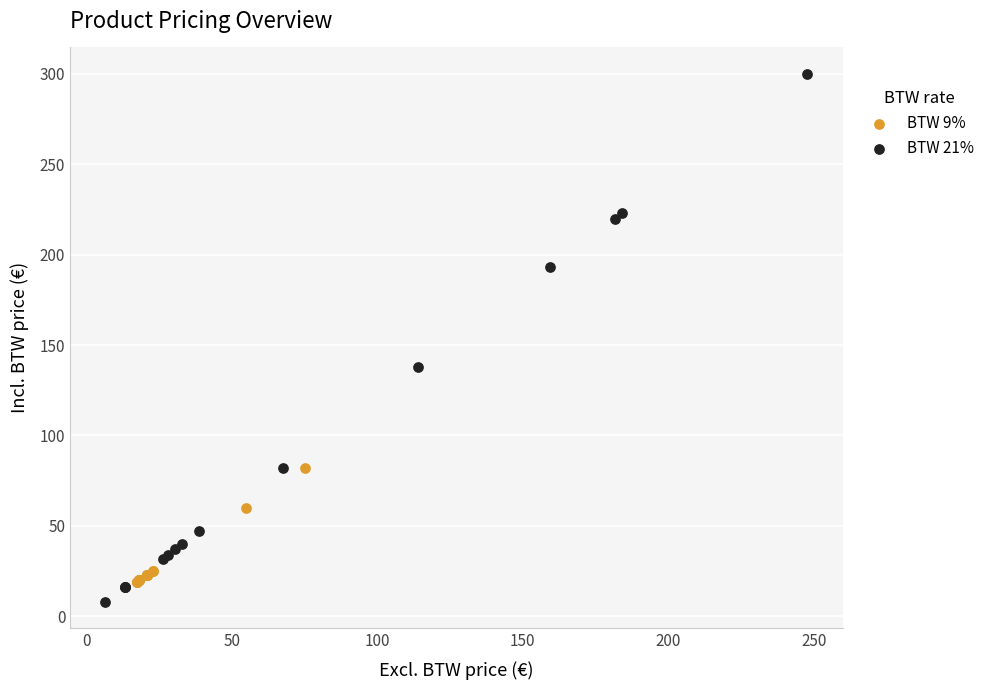

Which series reaches the maximum Y coordinate?

BTW 21%